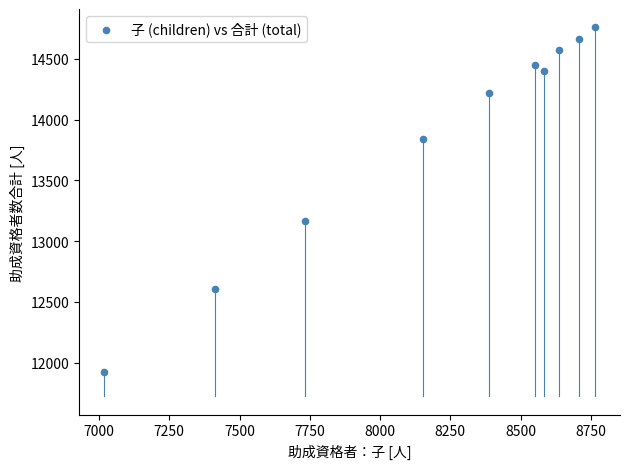

What Y value in the scatter plot is closest to 13342?

13169